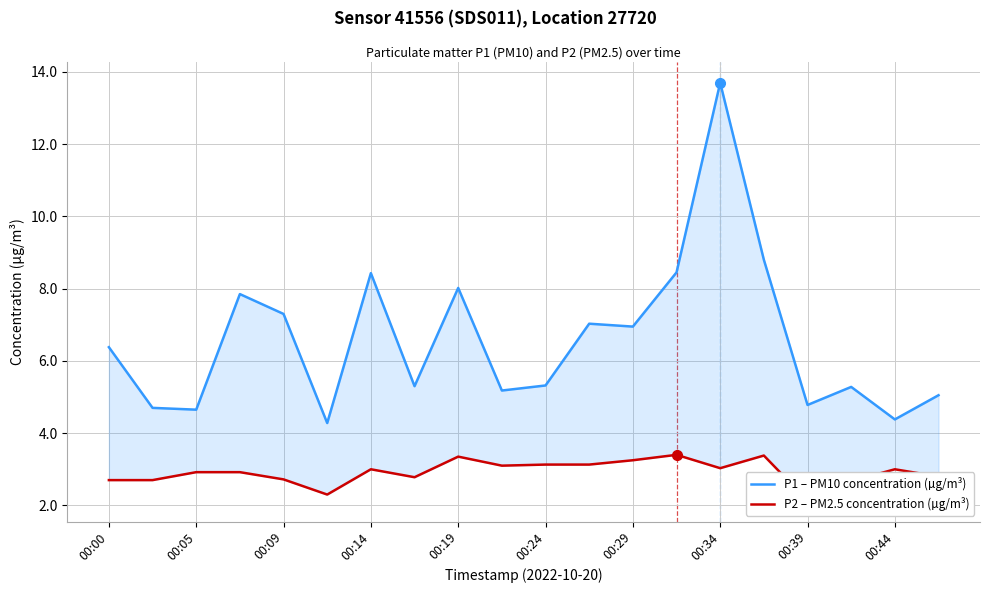

Rank the series by their average value, from highest to lowest.

P1 – PM10 concentration (µg/m³), P2 – PM2.5 concentration (µg/m³)